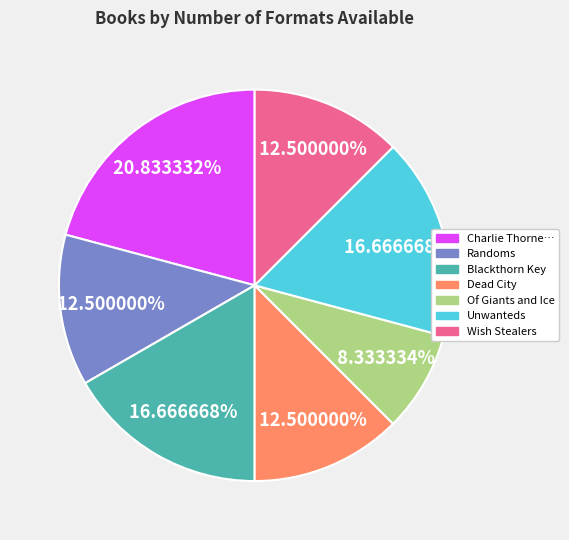

How many segments does this pie chart have?

7